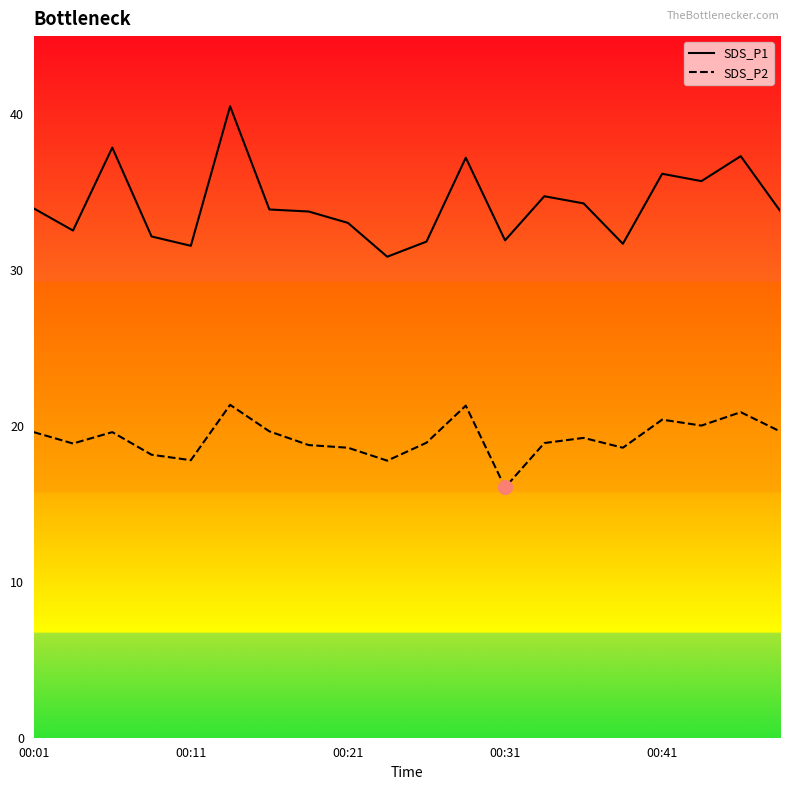

True or false: SDS_P1 and SDS_P2 intersect in this chart.

False